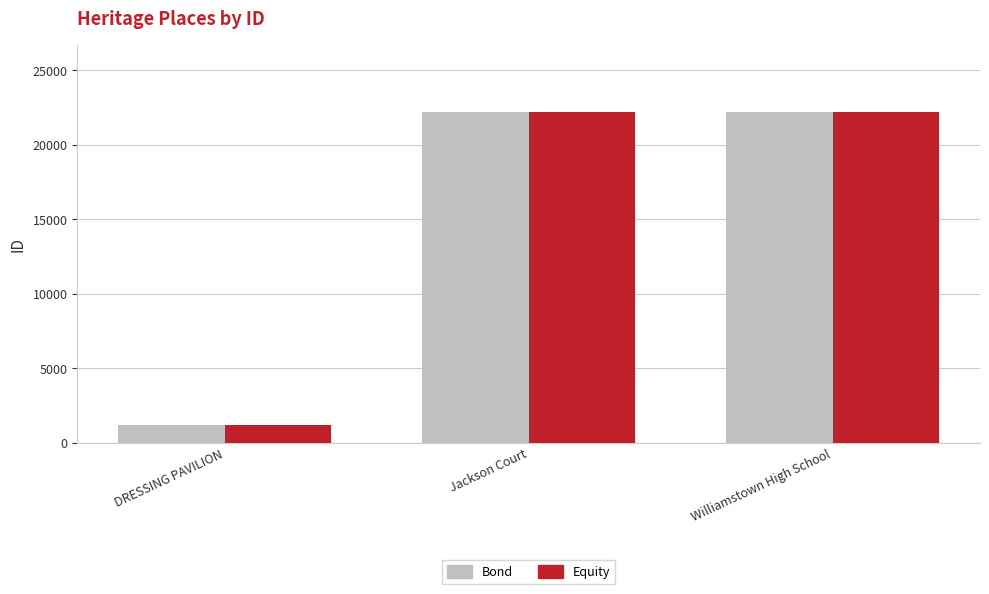

What is the difference between the maximum and minimum values in the Bond series?

21003